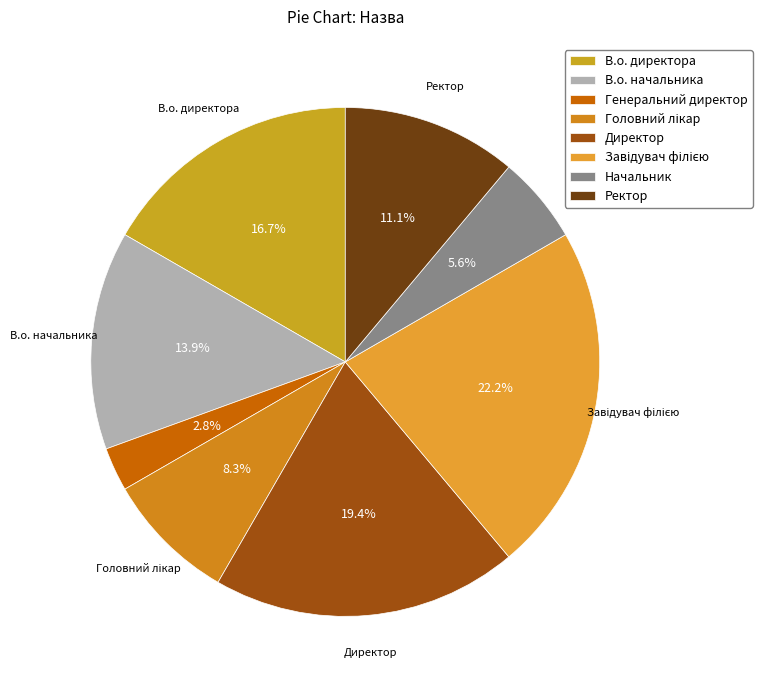

Which category has the biggest portion of the pie?

Завідувач філією